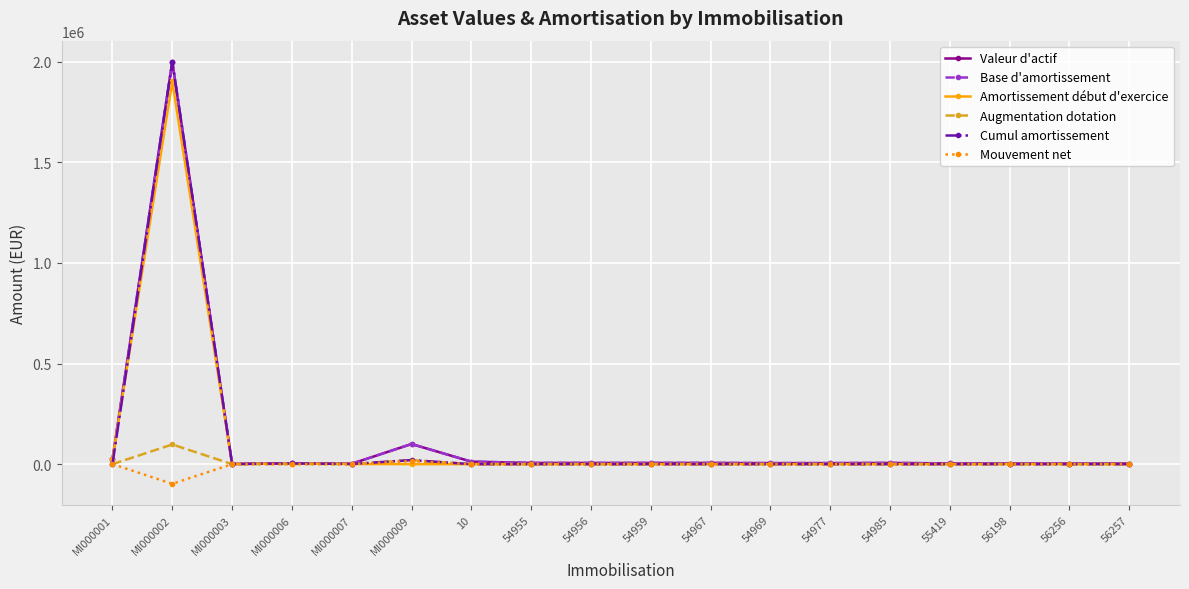

Is this an area chart (filled region under the line)?

No